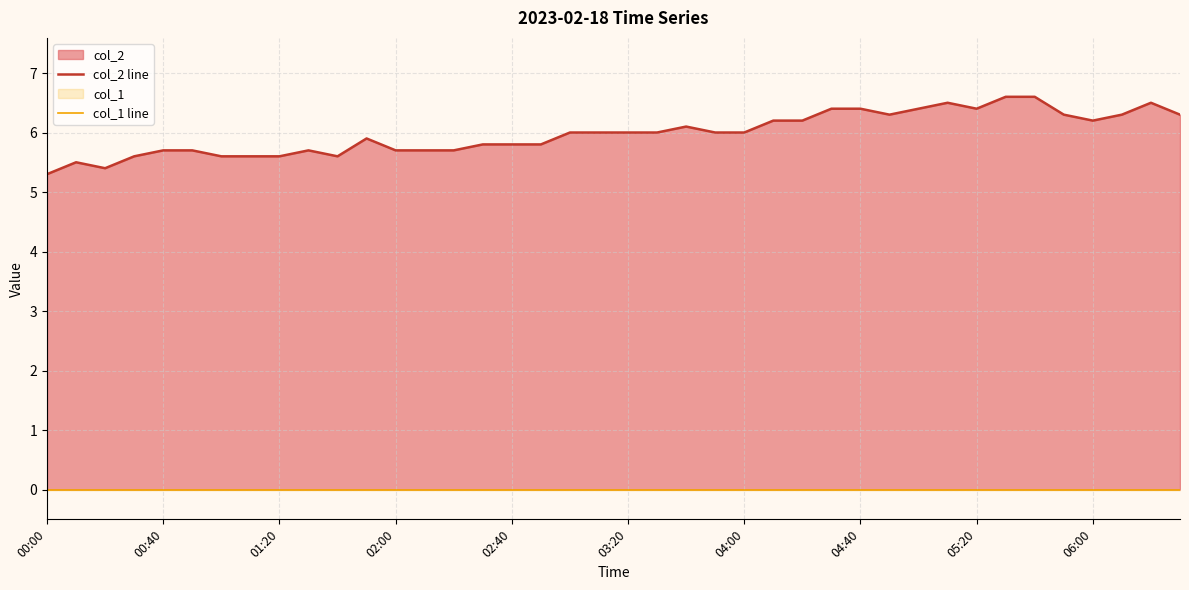

True or false: col_2 line and col_1 line intersect in this chart.

False